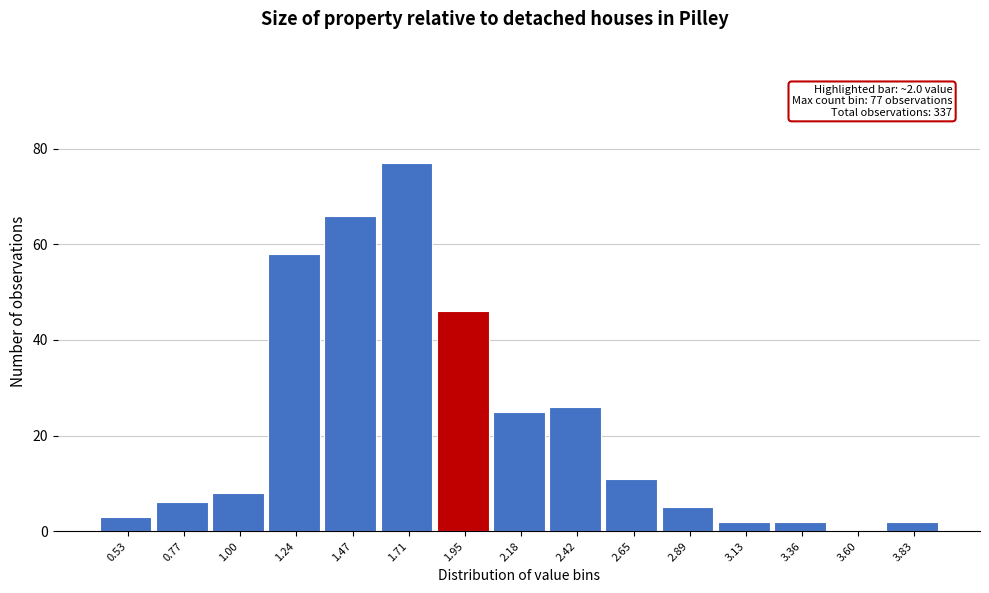

Reading left to right, list all the values displayed in this chart.

0.53=3	0.77=6	1.00=8	1.24=58	1.47=66	1.71=77	1.95=46	2.18=25	2.42=26	2.65=11	2.89=5	3.13=2	3.36=2	3.60=0	3.83=2